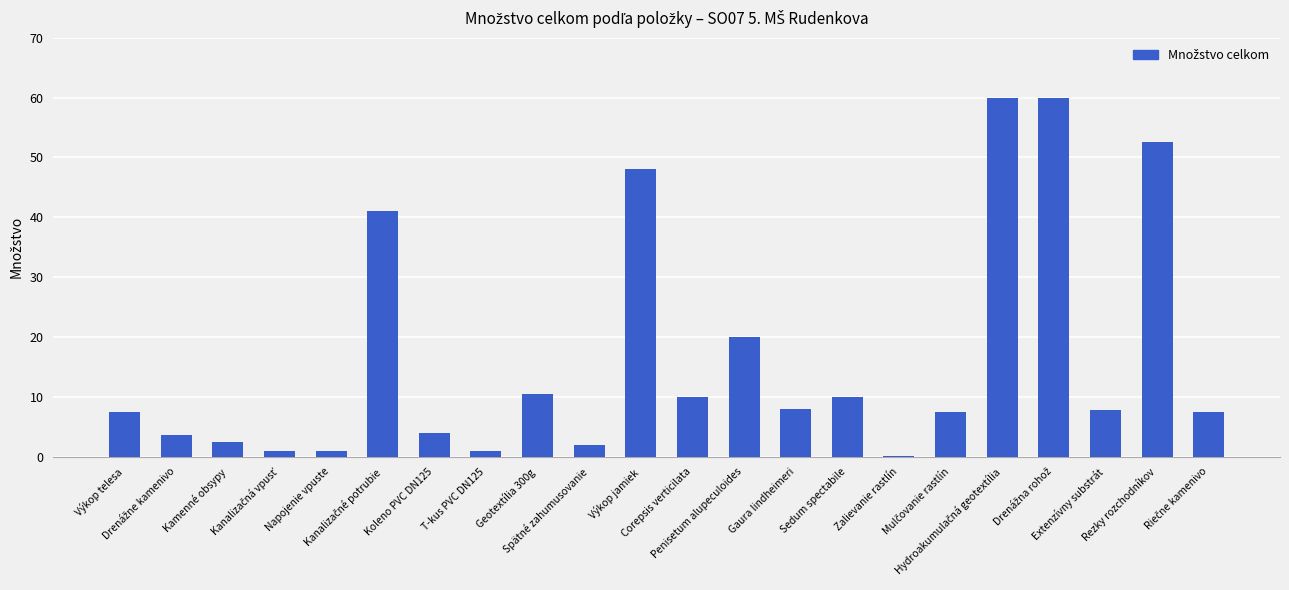

Is it true that the value at Výkop telesa is 7.5?

True